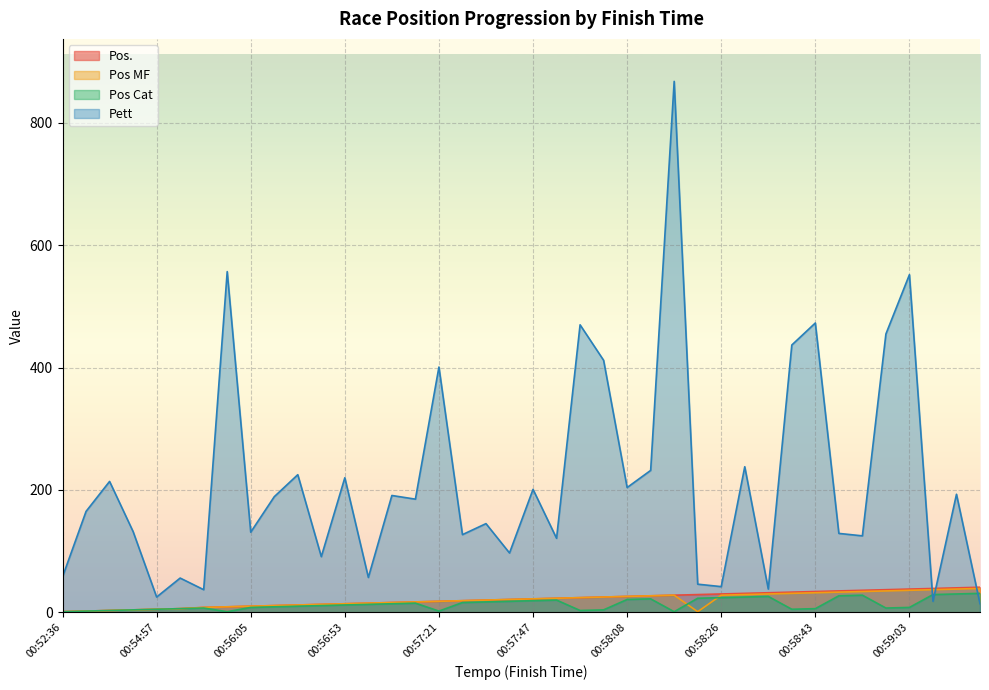

What is the label of the 9th point from the left?

00:56:05